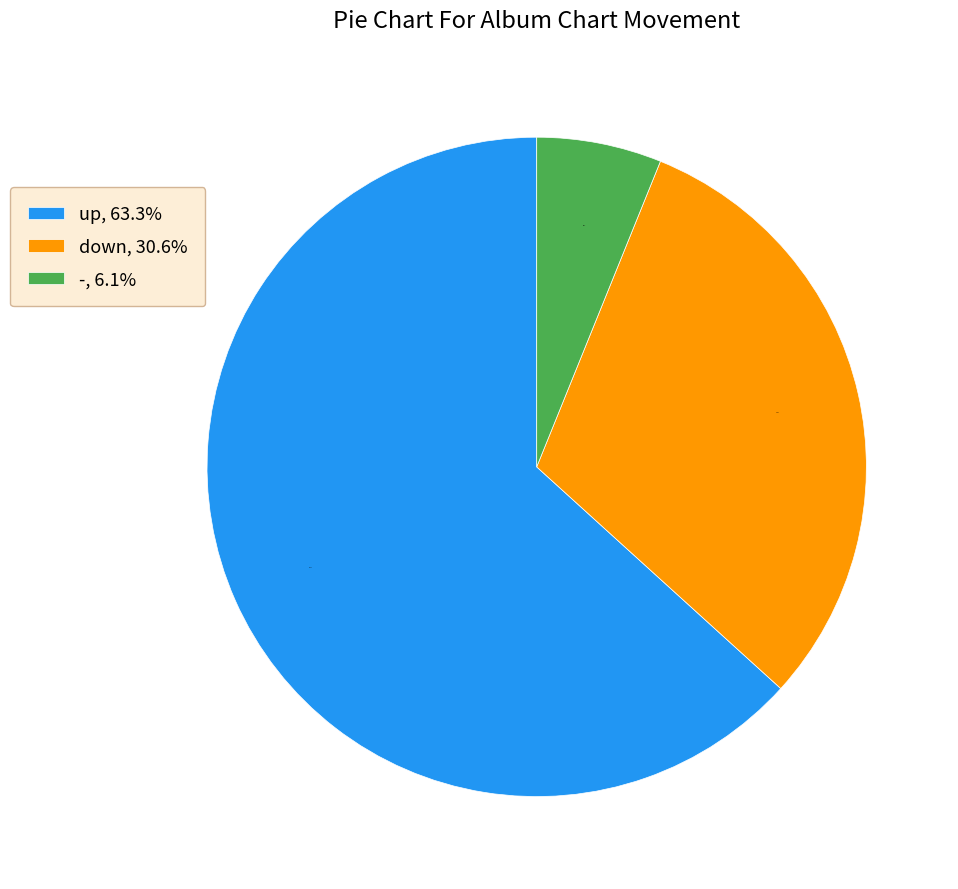

To the nearest percent, what percentage of the pie is down?

31%